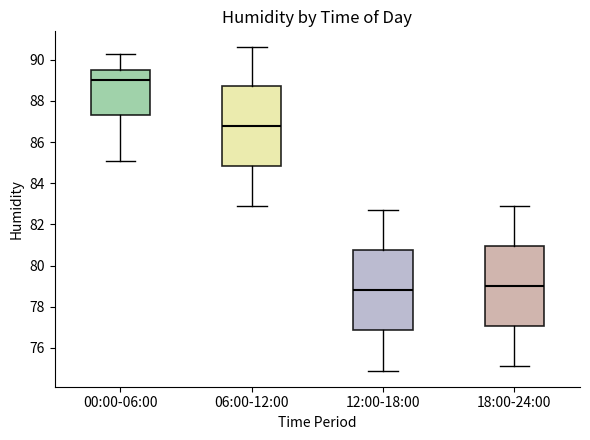

Where is the upper edge of the box for 06:00-12:00 on the y-axis? The values are not printed on the chart, so give them approximately, as read against the axis.

88.8